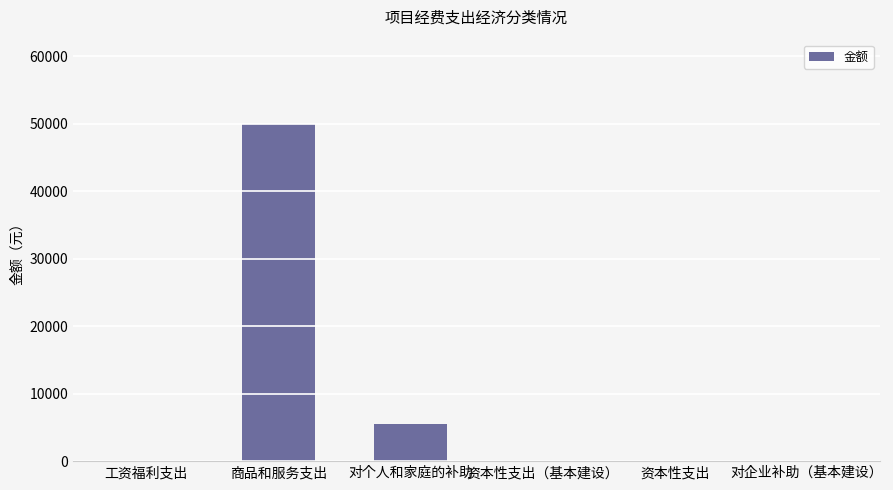

How many series are shown in this chart?

1